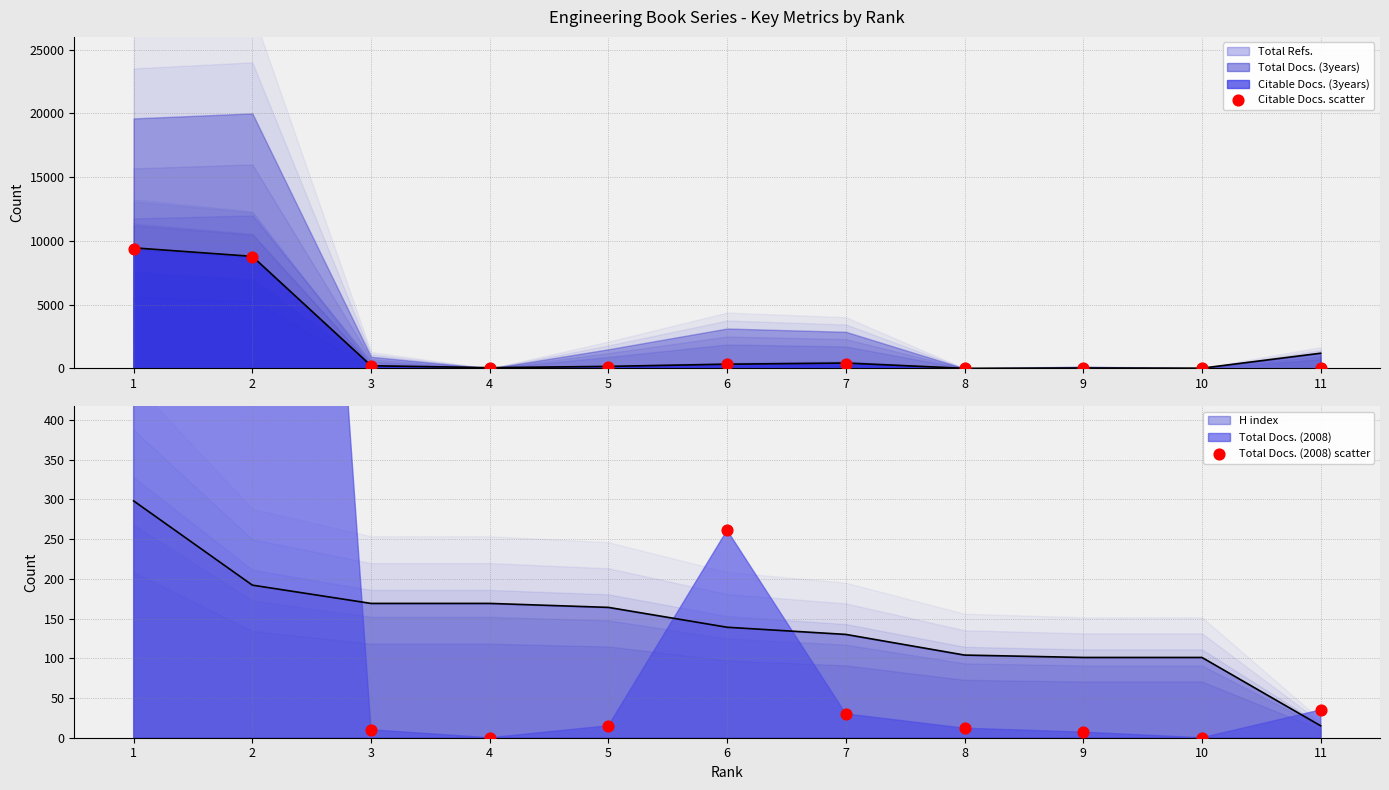

At how many categories does at least one series exceed 6715?

2